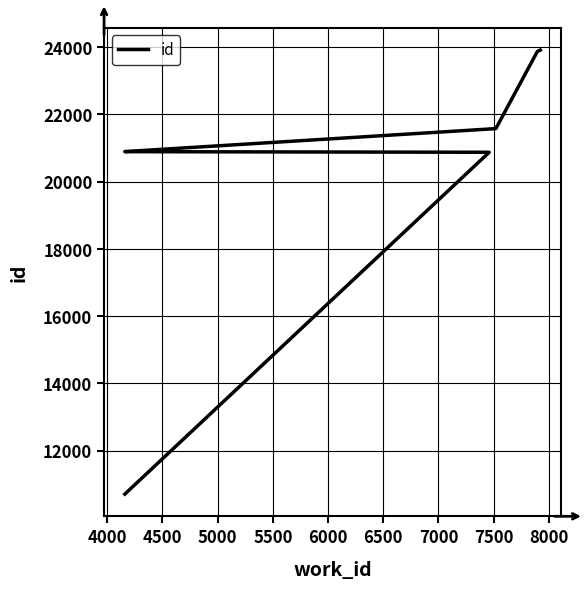

Reading left to right, list all the values displayed in this chart.

10709	20873	20876	20894	20896	21580	23874	23916